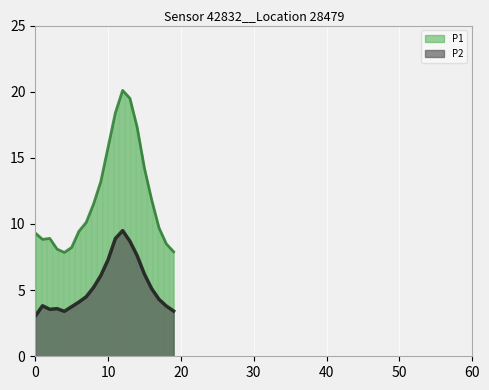

Reading left to right, transcribe all the data shown in this chart.

P1: 9.3	8.8	8.9	8.1	7.8	8.2	9.4	10.1	11.5	13.2	15.8	18.4	20.1	19.5	17.3	14.2	11.8	9.7	8.5	7.9
P2: 3.0	3.8	3.5	3.6	3.4	3.8	4.1	4.5	5.2	6.1	7.3	8.9	9.5	8.7	7.6	6.2	5.1	4.3	3.8	3.4